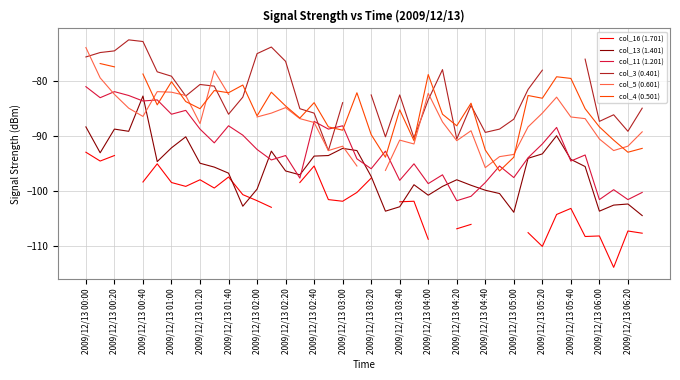

True or false: col_5 (0.601) has a value of -56.9 at 35.

False